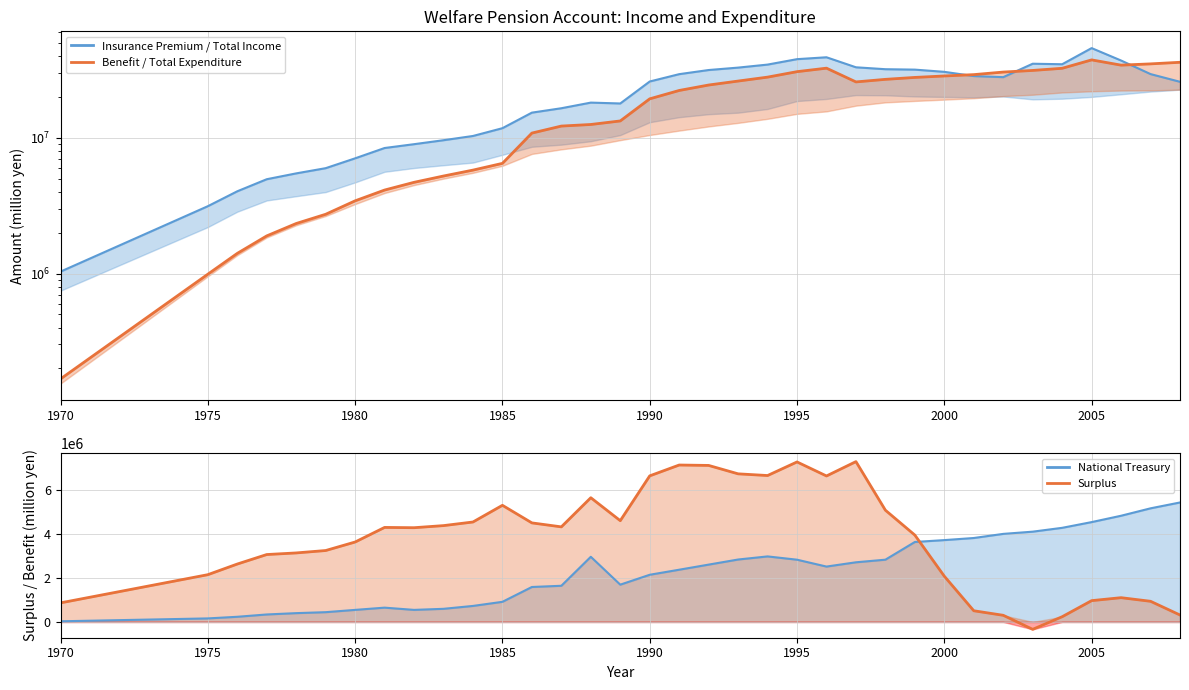

What is the sum of all national_treasury_line values?

80819750